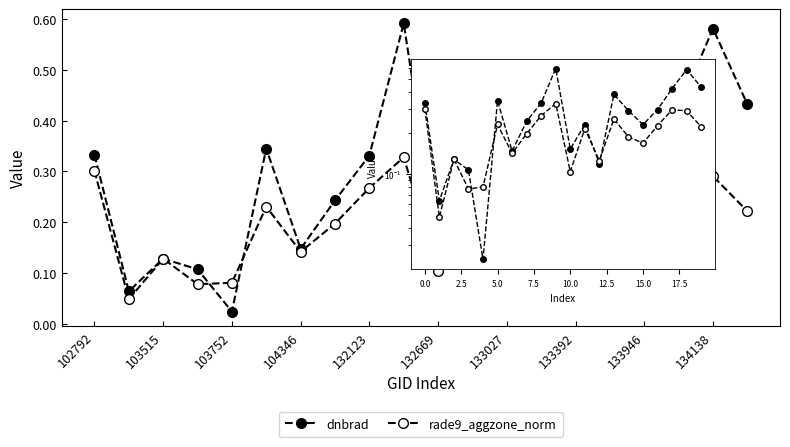

What is the label of the 12th point from the left?

11